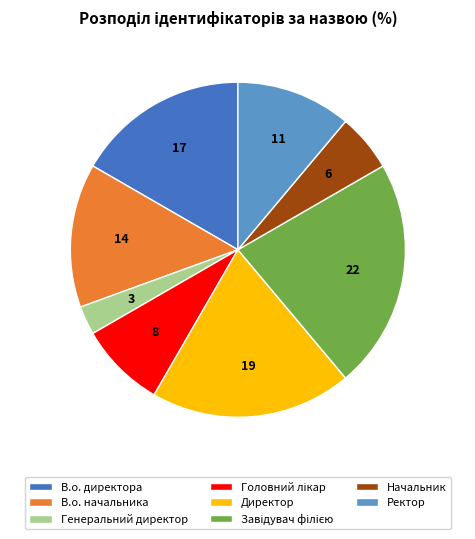

Which slice is the smallest?

Генеральний директор